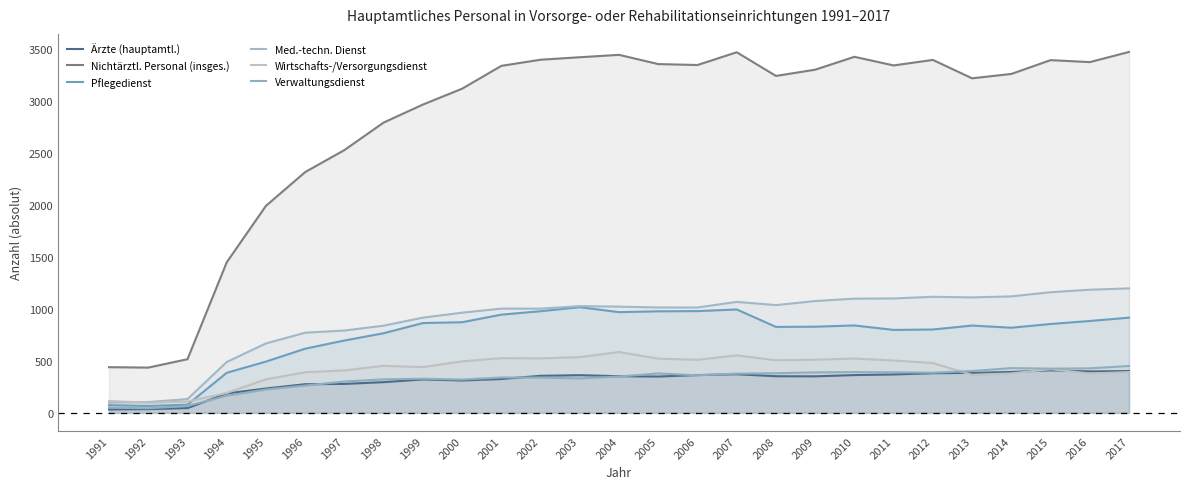

Which series has the largest total across all categories?

Nichtärztl. Personal (insges.)